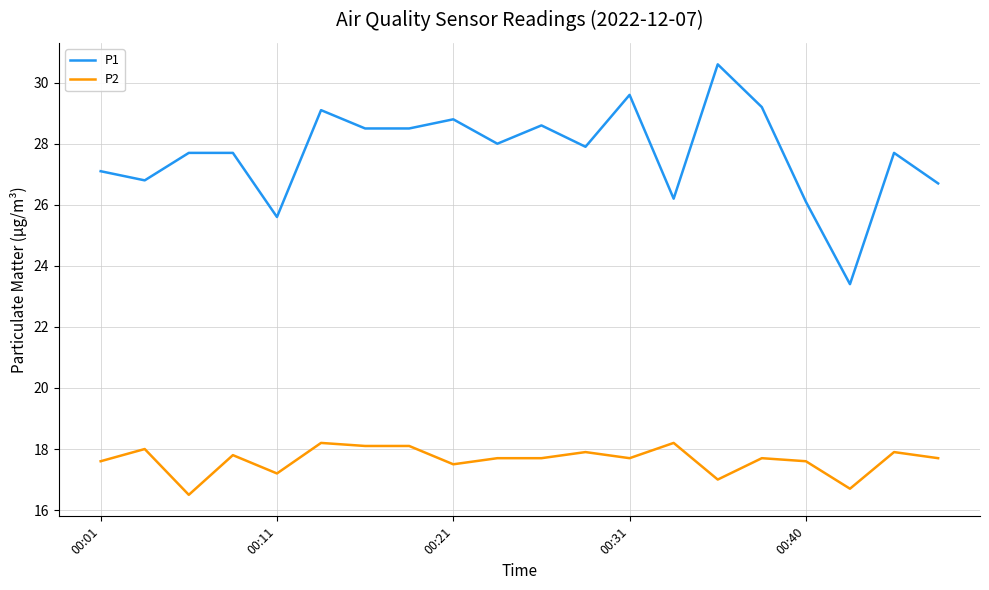

List the series in order of their peak value, highest first.

P1, P2